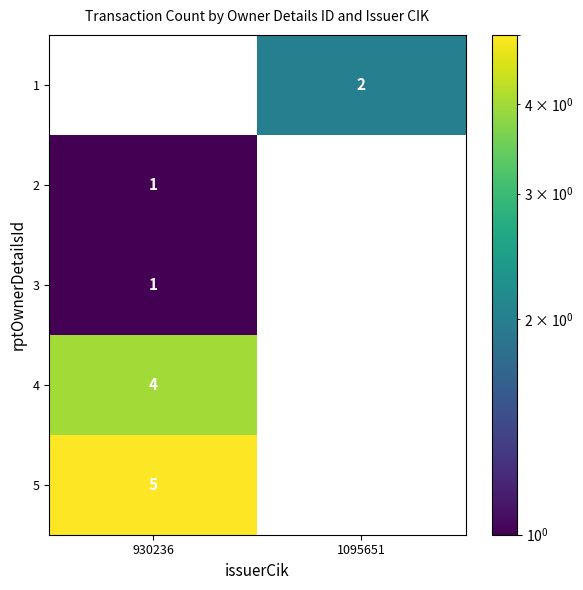

Reading left to right, list all the values displayed in this chart.

1: 930236=0	1095651=2
2: 930236=1	1095651=0
3: 930236=1	1095651=0
4: 930236=4	1095651=0
5: 930236=5	1095651=0